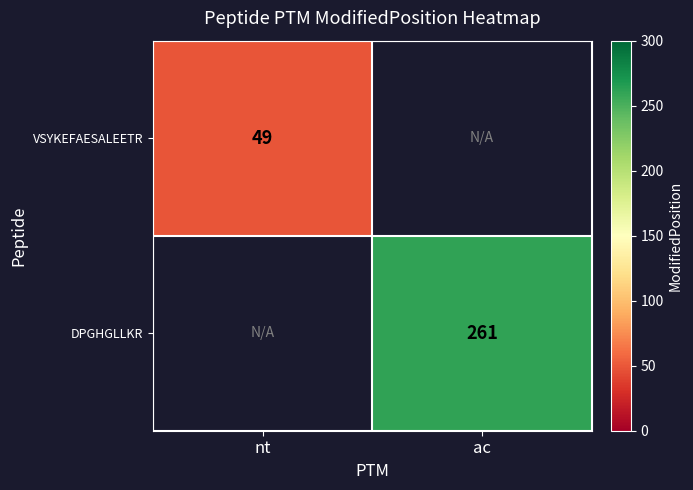

At how many categories does at least one series exceed 85?

1